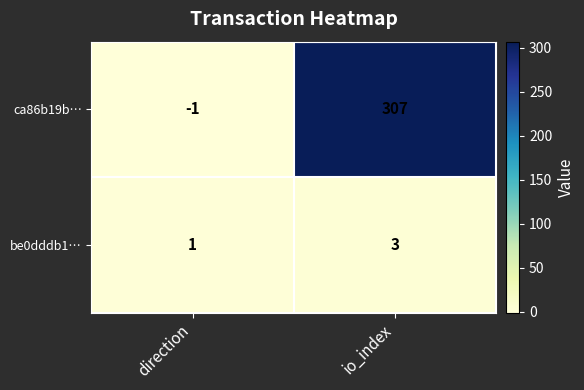

Reading right to left, list all the values displayed in this chart.

ca86b19b…: 307	-1
be0dddb1…: 3	1